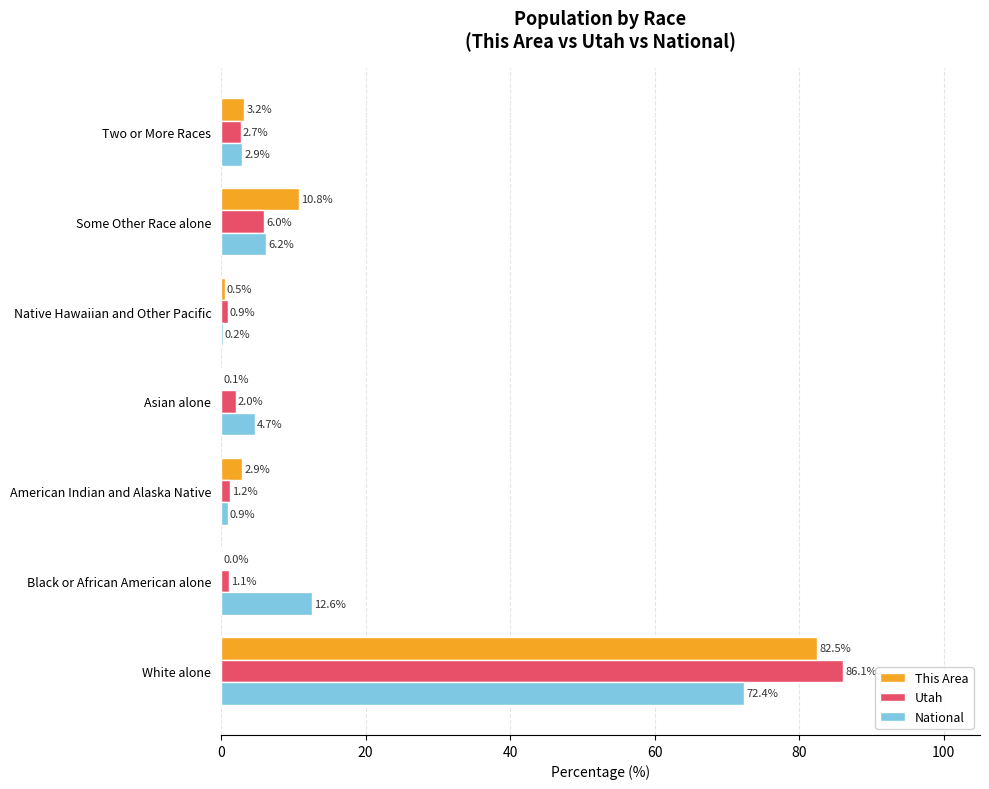

The This Area series shows 0.5 at Native Hawaiian and Other Pacific. True or false?

True